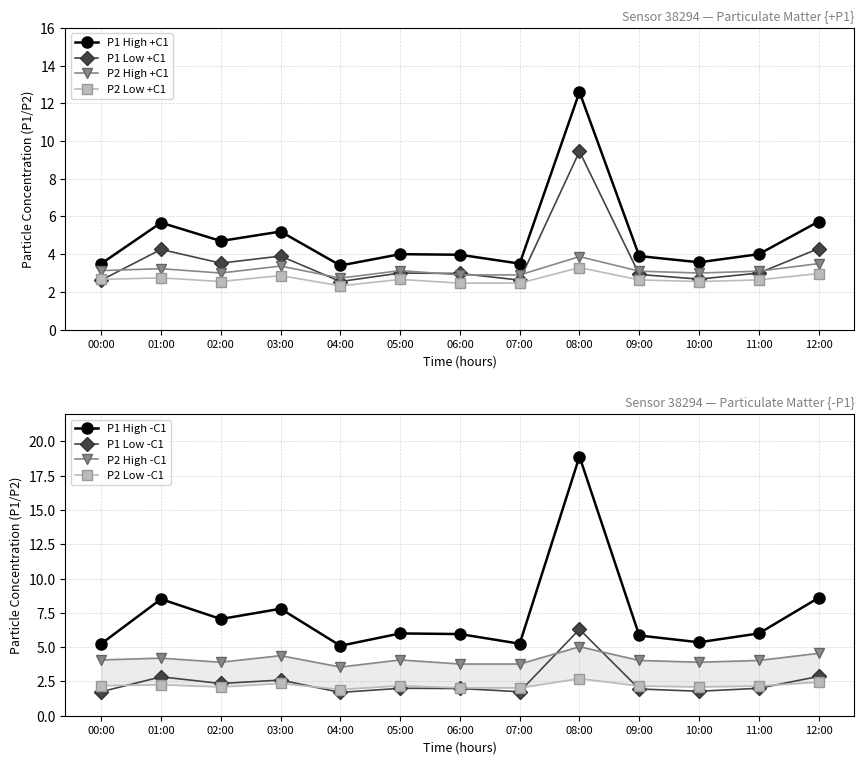

Between 02:00 and 01:00, which is larger?

01:00